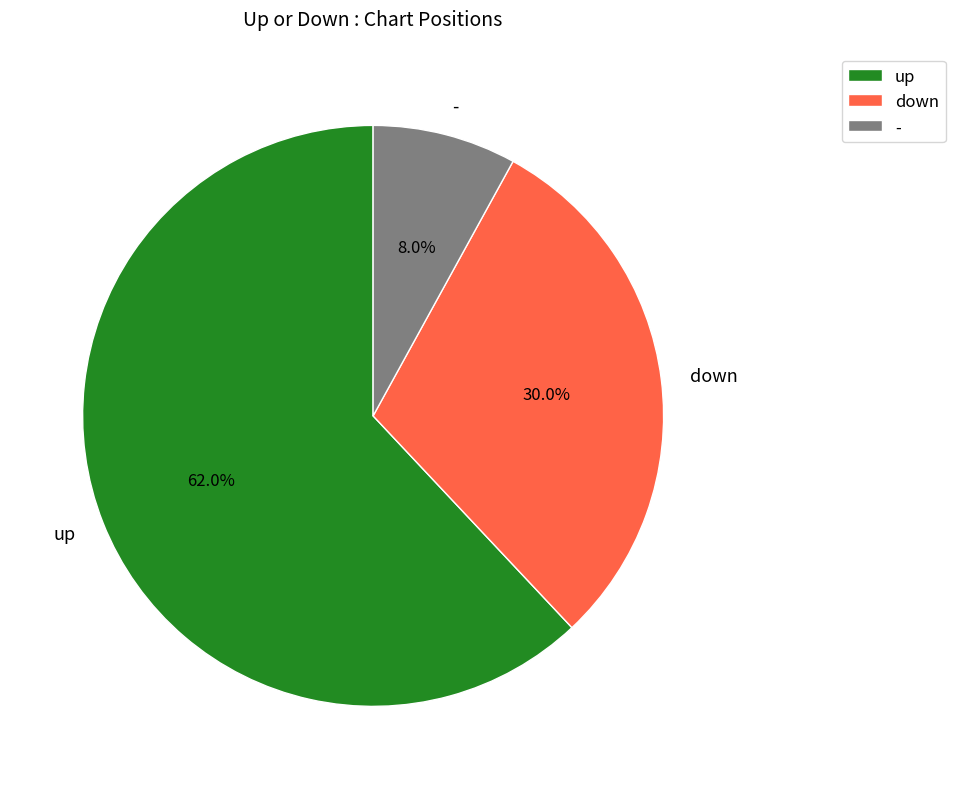

To the nearest percent, what is the combined percentage of down and up?

92%